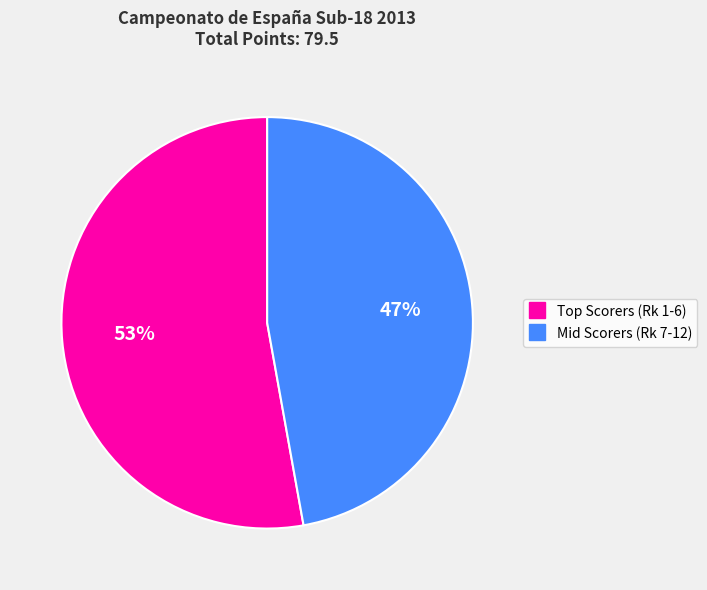

Is there any slice that represents more than half of the pie?

Yes